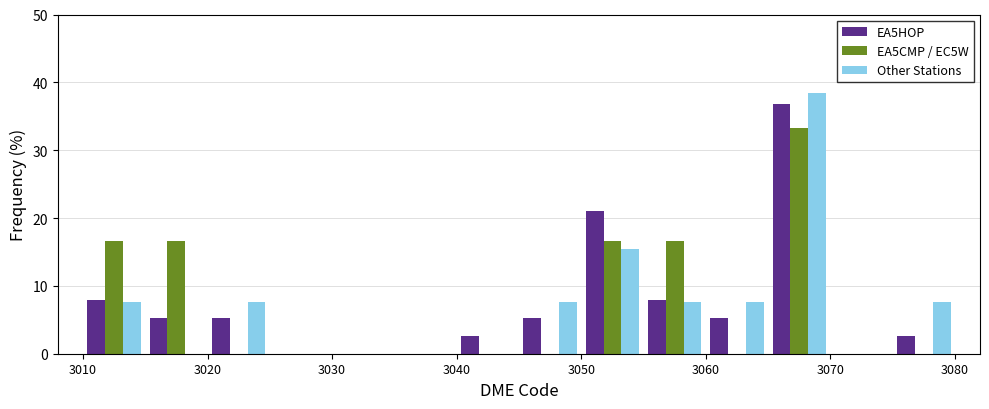

What is the height of the EA5HOP bar covering 3055 to 3060 on the x-axis? The values are not printed on the chart, so give them approximately, as read against the axis.

8